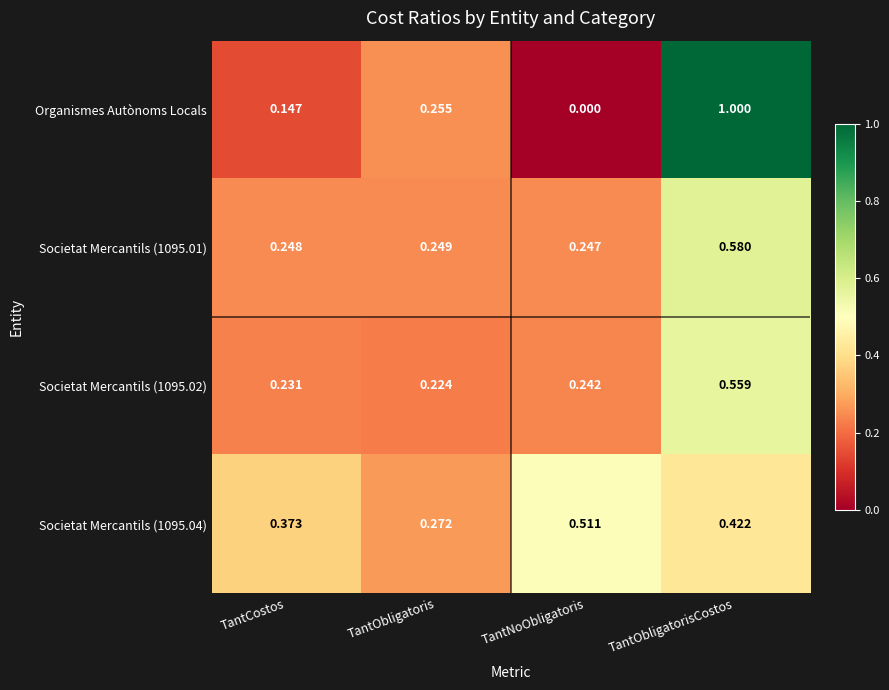

At which category is the sum across all series the highest?

TantObligatorisCostos